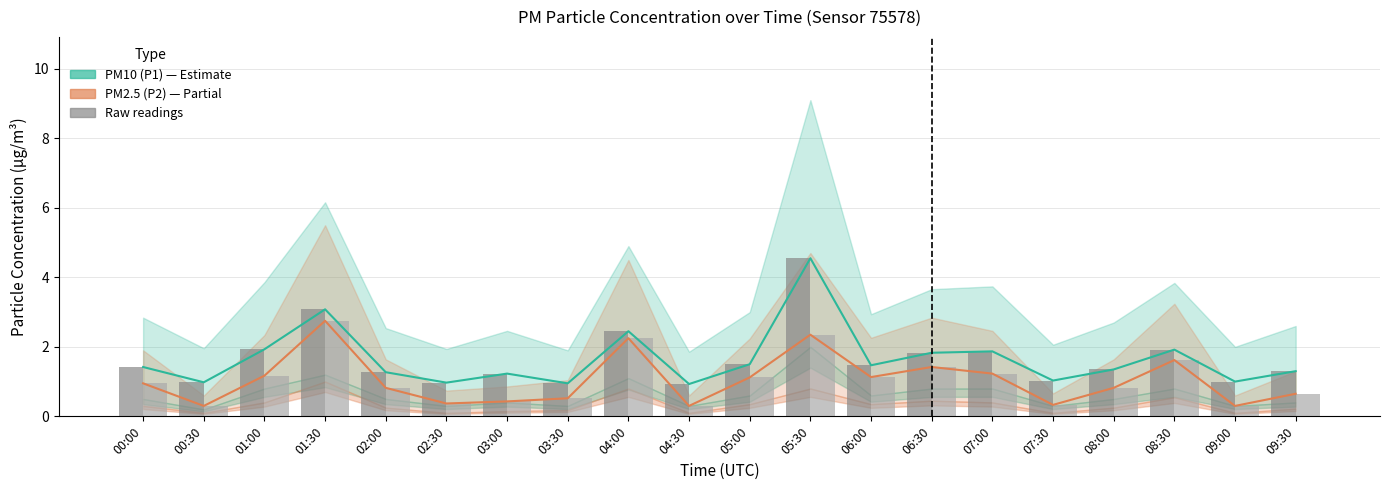

The value of PM2.5 (P2) at 04:30 is 0.2. True or false?

False